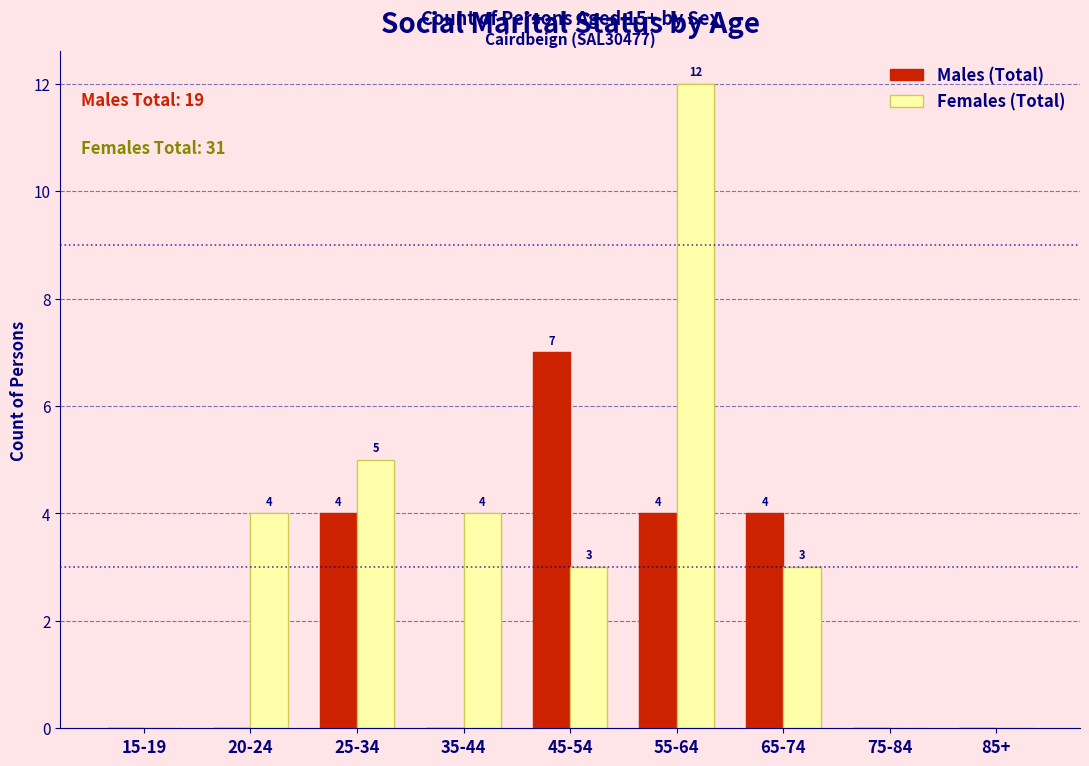

The Females (Total) series shows -7 at 15-19. True or false?

False